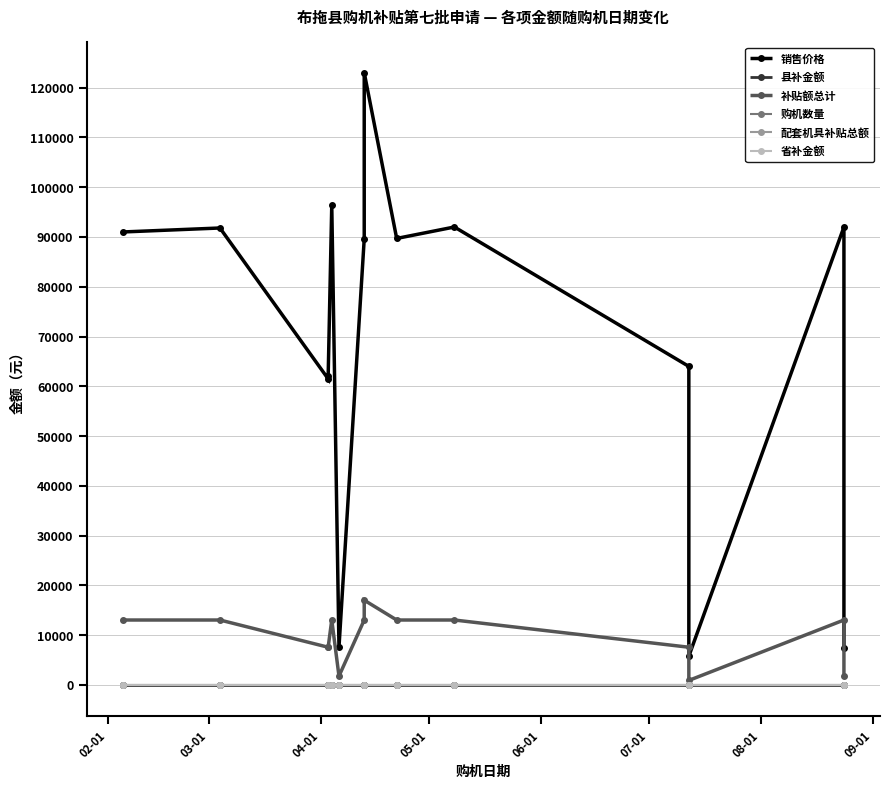

How many distinct data groups are displayed?

6